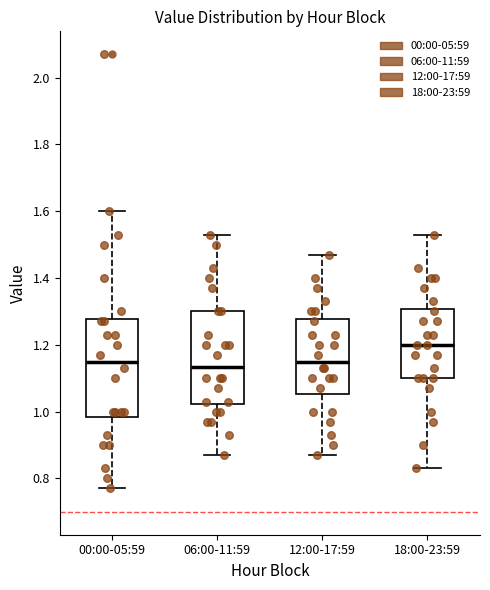

Reading left to right, read every box against the y-axis: the position of its median line, the range the box covers, and the ends of its whiskers. The values are not printed on the chart, so give them approximately, as read against the axis.

00:00-05:59: median 1.16, box 0.98 to 1.28, whiskers 0.78 to 1.60
06:00-11:59: median 1.14, box 1.02 to 1.30, whiskers 0.88 to 1.54
12:00-17:59: median 1.16, box 1.06 to 1.28, whiskers 0.88 to 1.48
18:00-23:59: median 1.20, box 1.10 to 1.30, whiskers 0.84 to 1.54